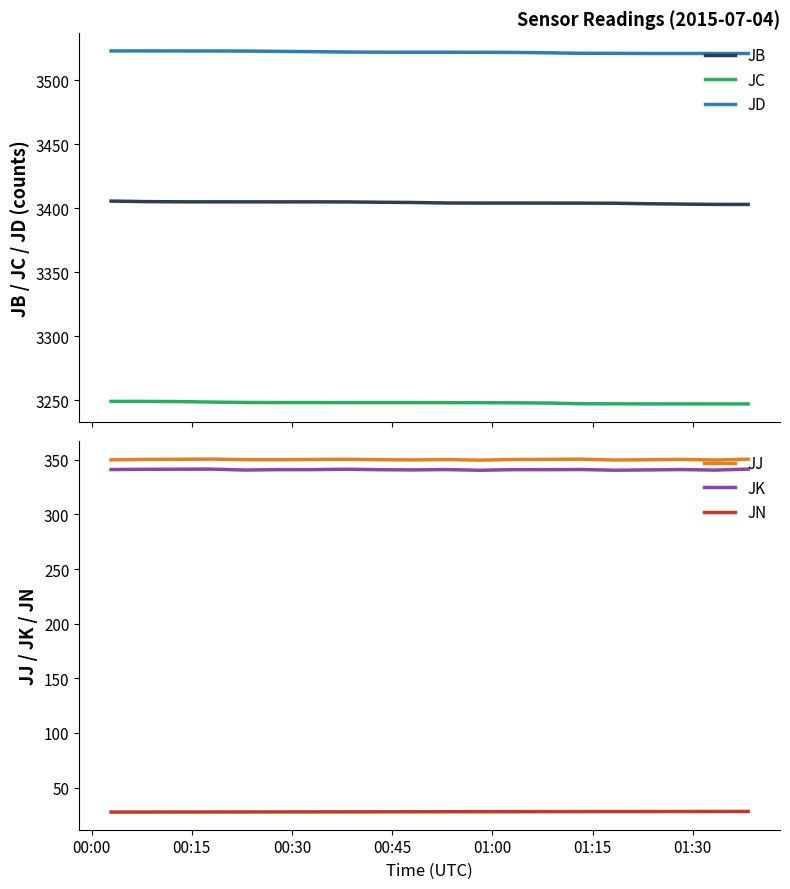

What is the highest value of the JC series?

3249.0